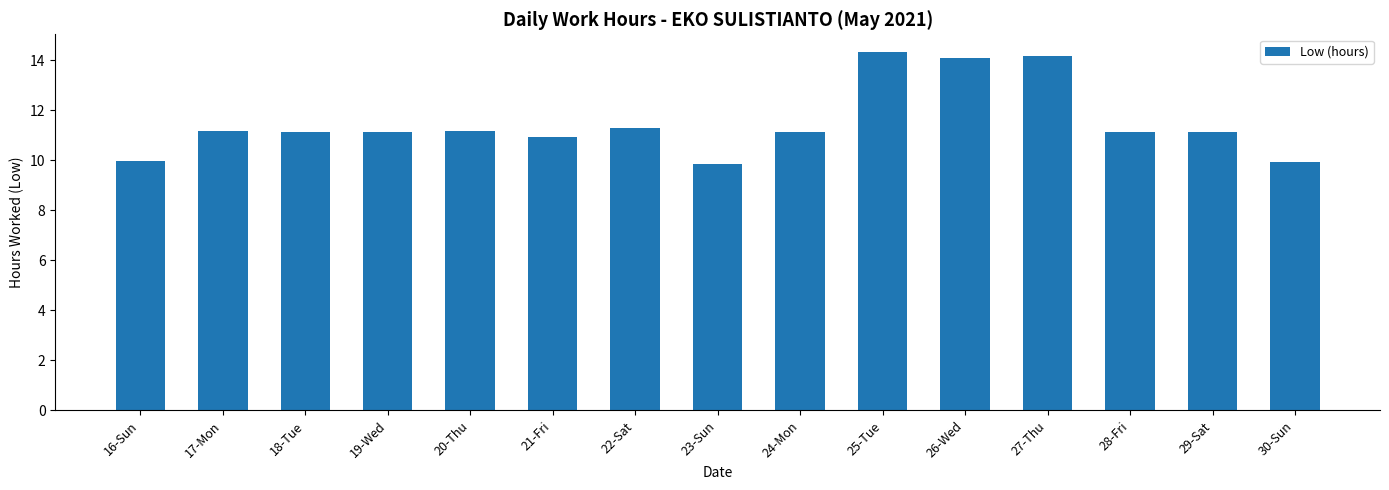

What is the greatest value displayed?

14.3